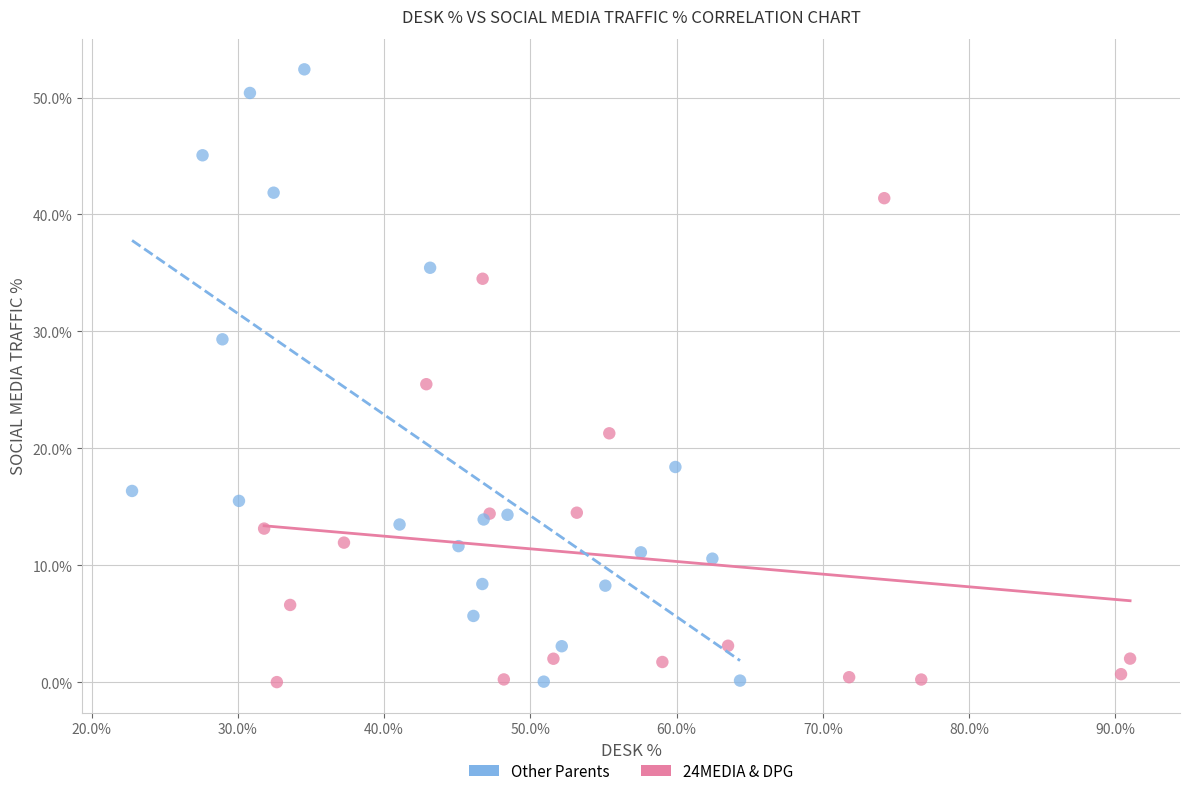

Which series reaches the maximum Y coordinate?

Other Parents